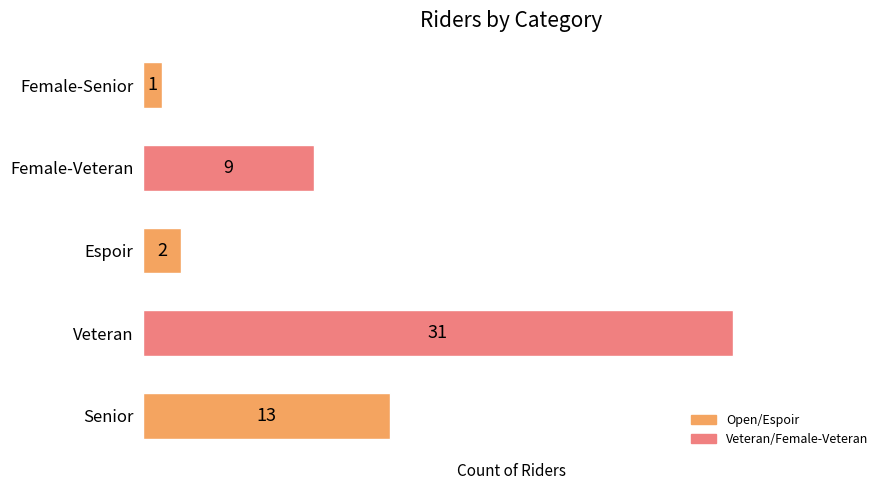

Rank the categories by value from highest to lowest.

Veteran, Senior, Female-Veteran, Espoir, Female-Senior